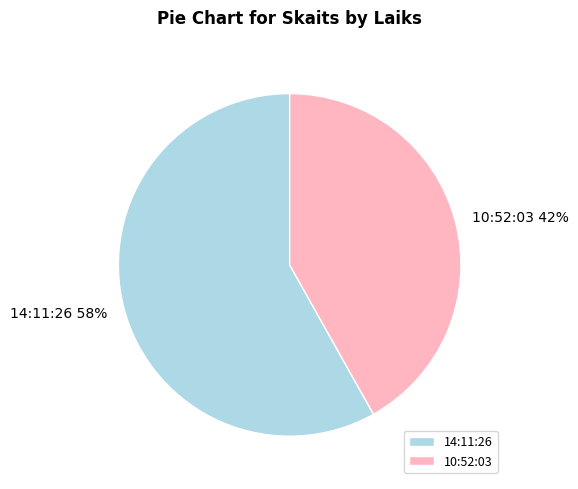

Which category accounts for the majority?

14:11:26